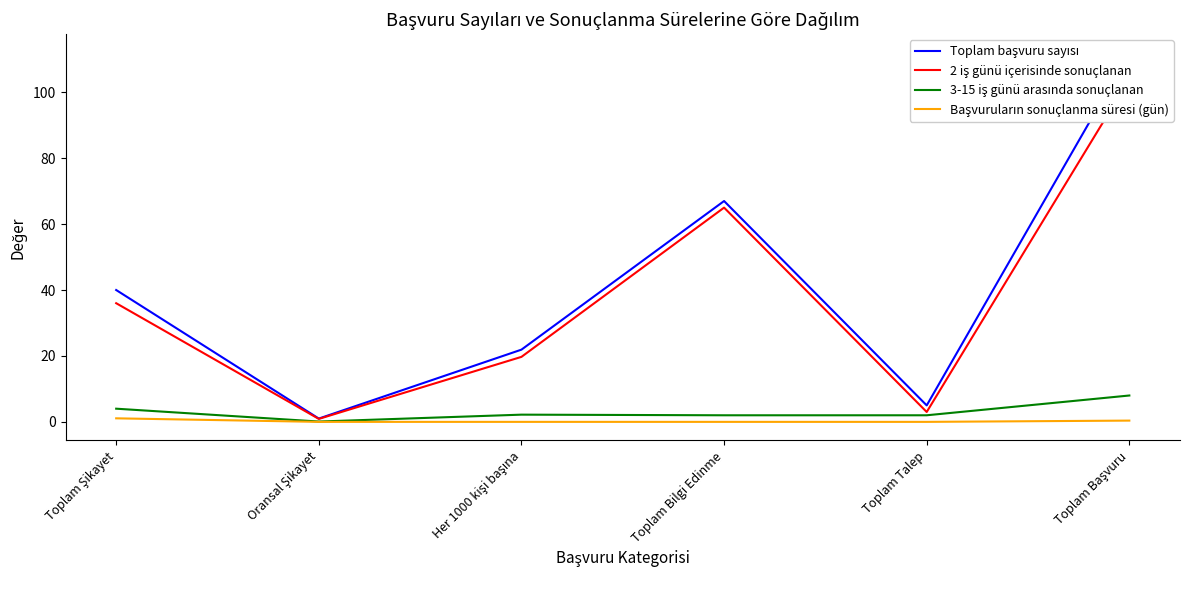

Reading left to right, extract all data points from this chart.

Toplam başvuru sayısı: 40.0	1.0	21.9	67.0	5.0	112.0
2 iş günü içerisinde sonuçlanan: 36.0	0.9	19.7	65.0	3.0	104.0
3-15 iş günü arasında sonuçlanan: 4.0	0.1	2.2	2.0	2.0	8.0
Başvuruların sonuçlanma süresi (gün): 1.1	0.0	0.0	0.0	0.0	0.4